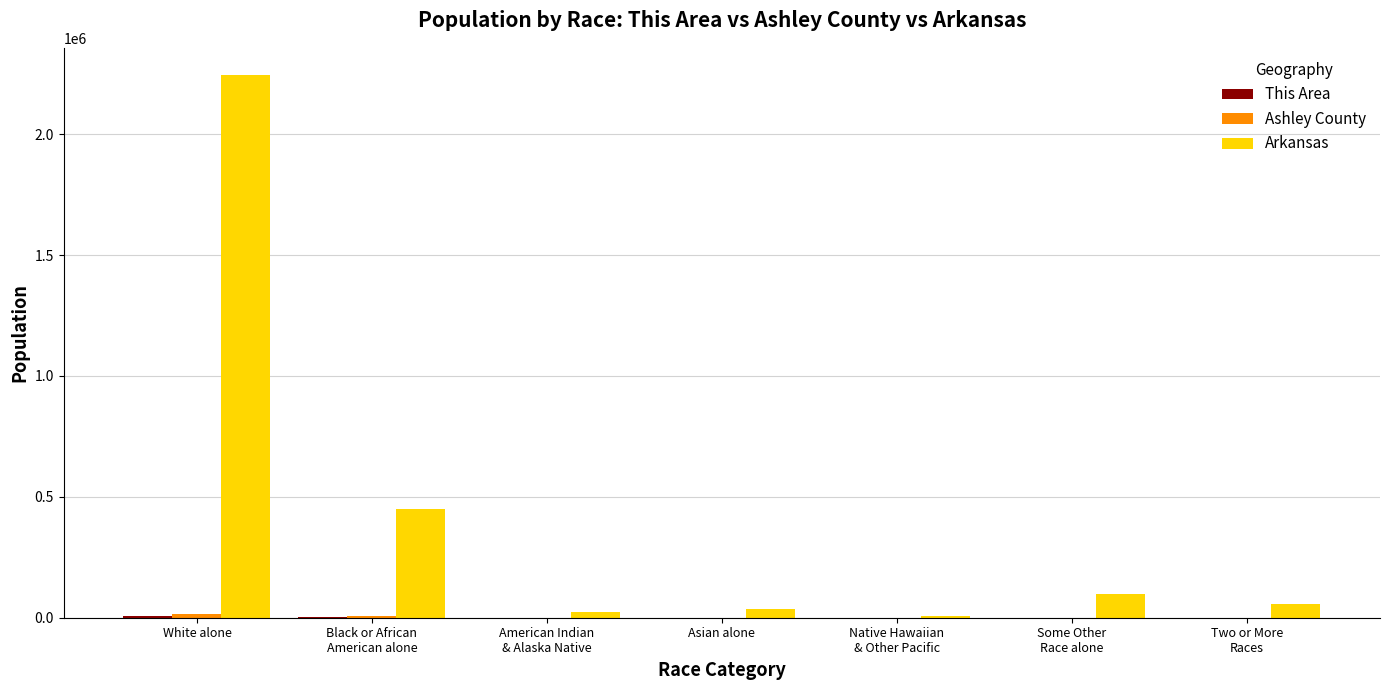

Which series has the largest total across all categories?

Arkansas